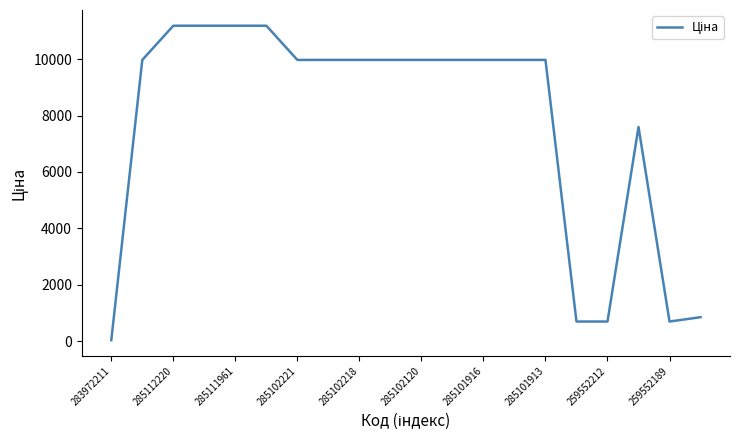

What is the greatest value displayed?

11188.2